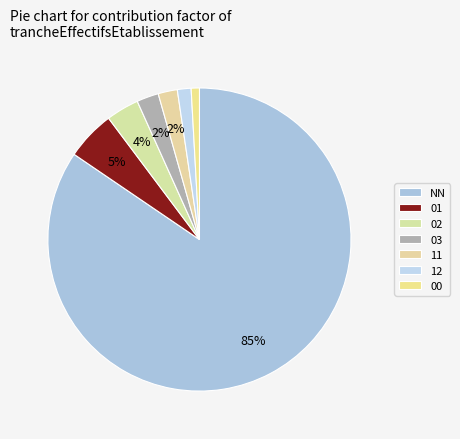

To the nearest percent, what is the combined percentage of 01 and 00?

6%